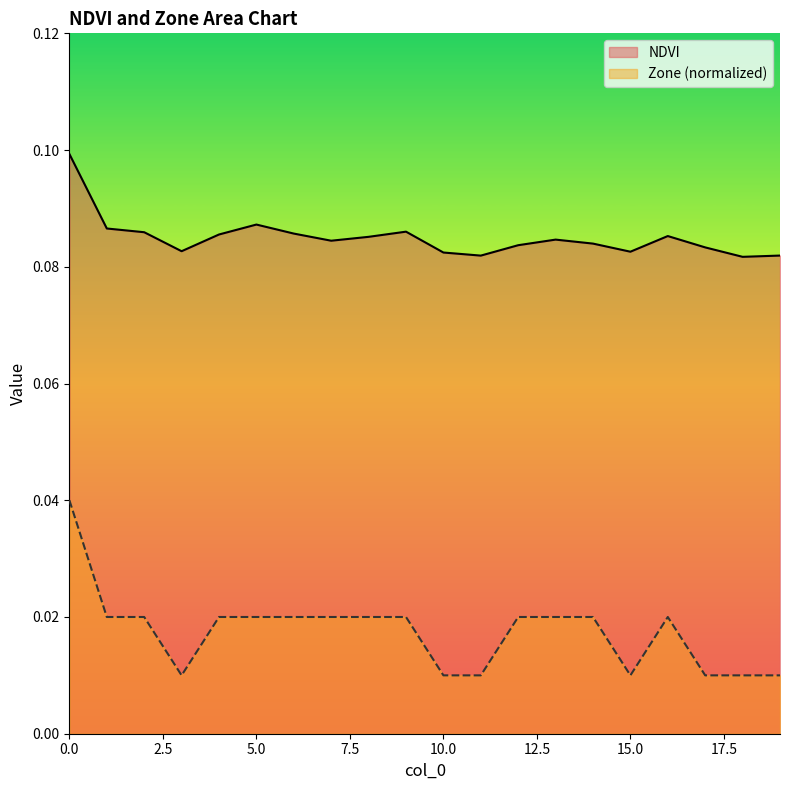

What is the average value of the NDVI series?

0.1